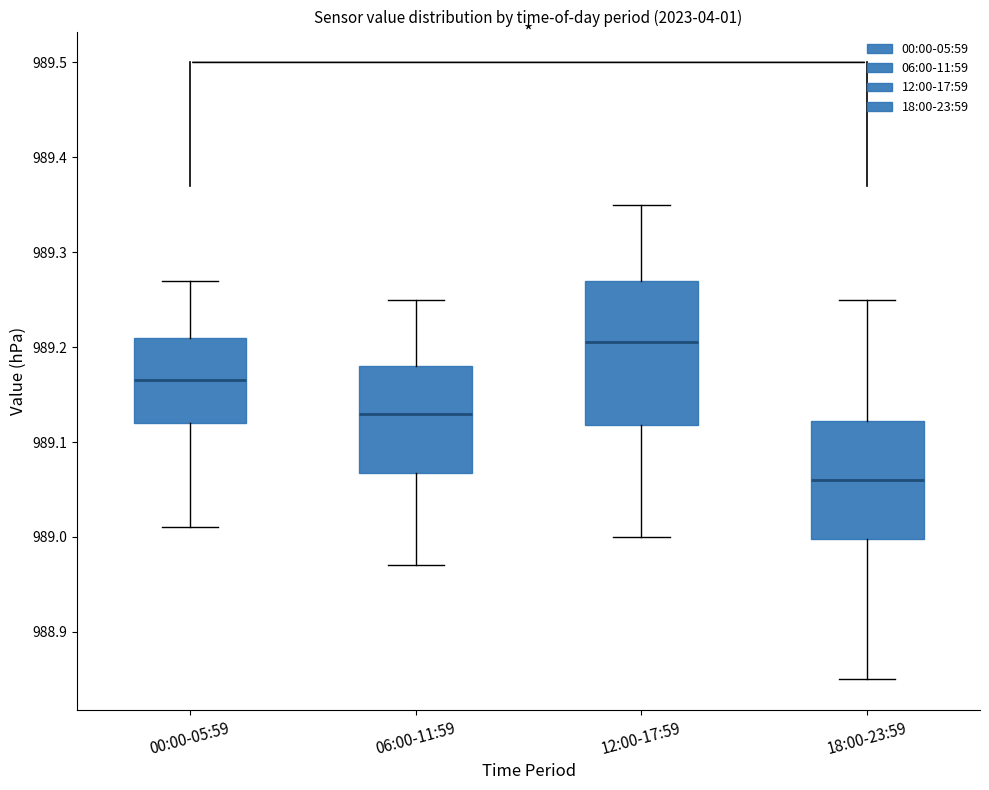

Reading left to right, read every box against the y-axis: the position of its median line, the range the box covers, and the ends of its whiskers. The values are not printed on the chart, so give them approximately, as read against the axis.

00:00-05:59: median 989.17, box 989.12 to 989.21, whiskers 989.01 to 989.27
06:00-11:59: median 989.13, box 989.07 to 989.18, whiskers 988.97 to 989.25
12:00-17:59: median 989.21, box 989.12 to 989.27, whiskers 989.00 to 989.35
18:00-23:59: median 989.06, box 989.00 to 989.12, whiskers 988.85 to 989.25